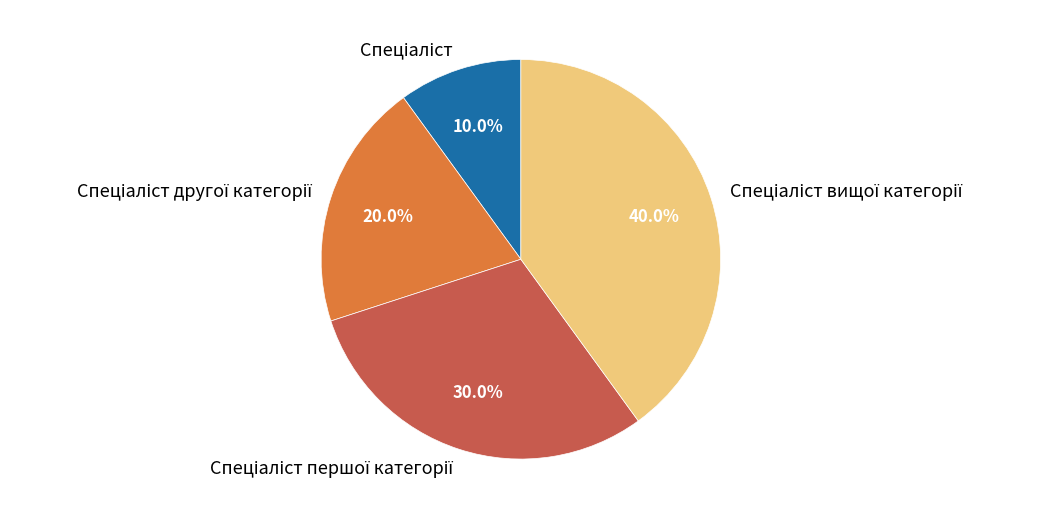

Does any single category account for the majority?

No